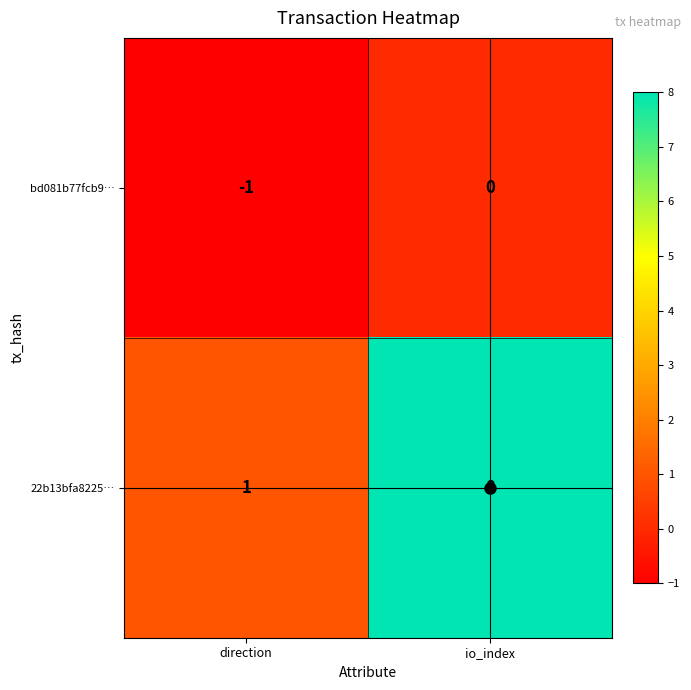

Count the number of data series in this chart.

2